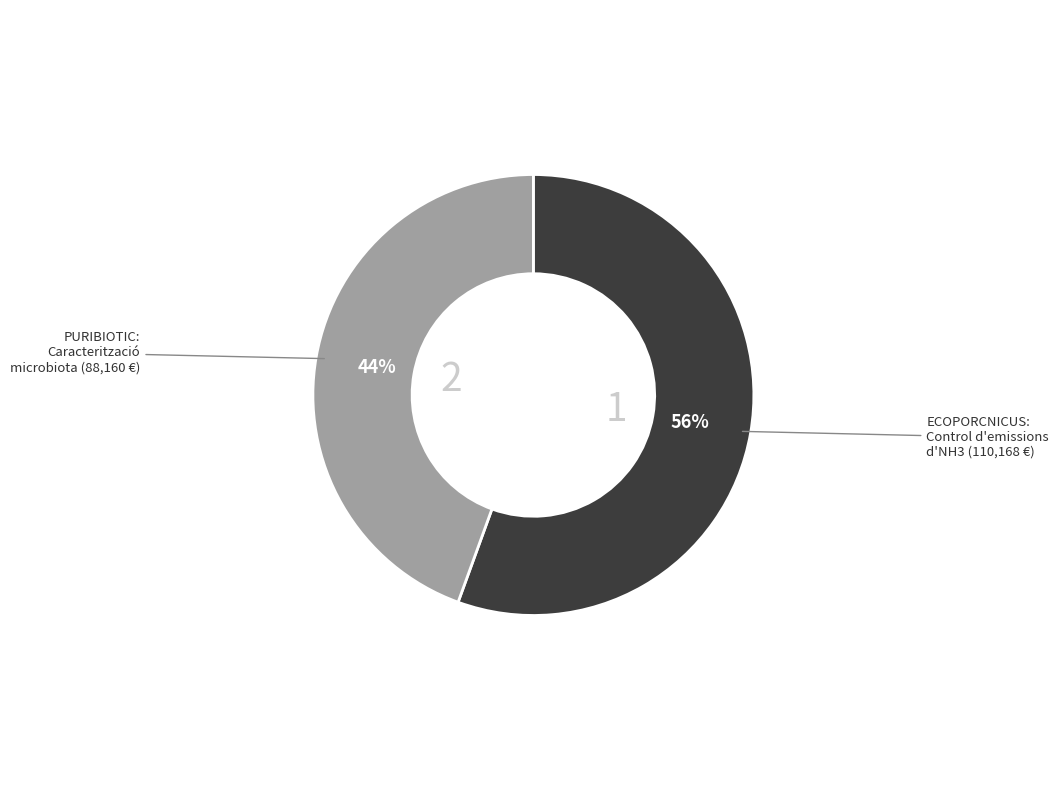

To the nearest percent, what is the average slice percentage?

50%